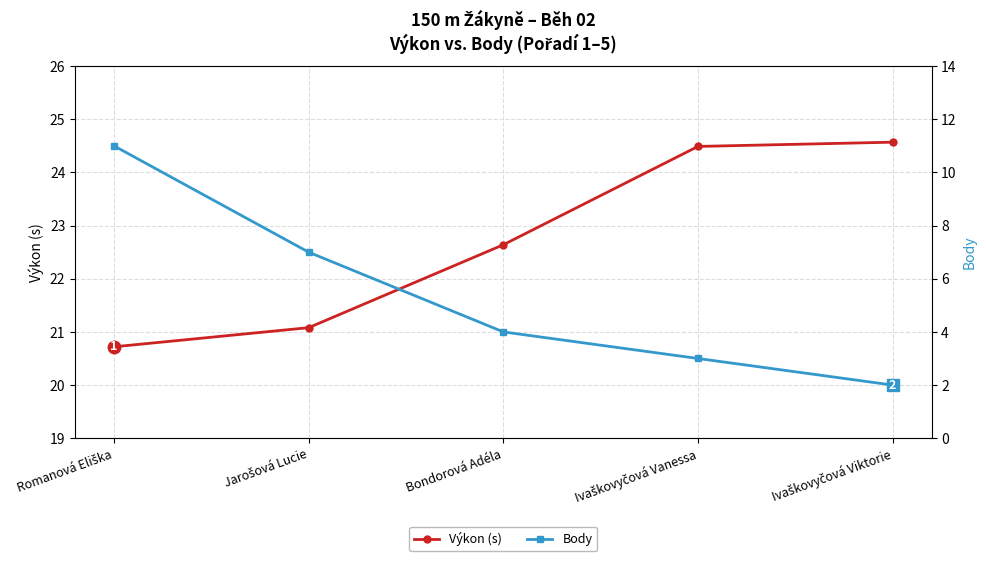

Does the chart display data point markers on the line(s)?

Yes